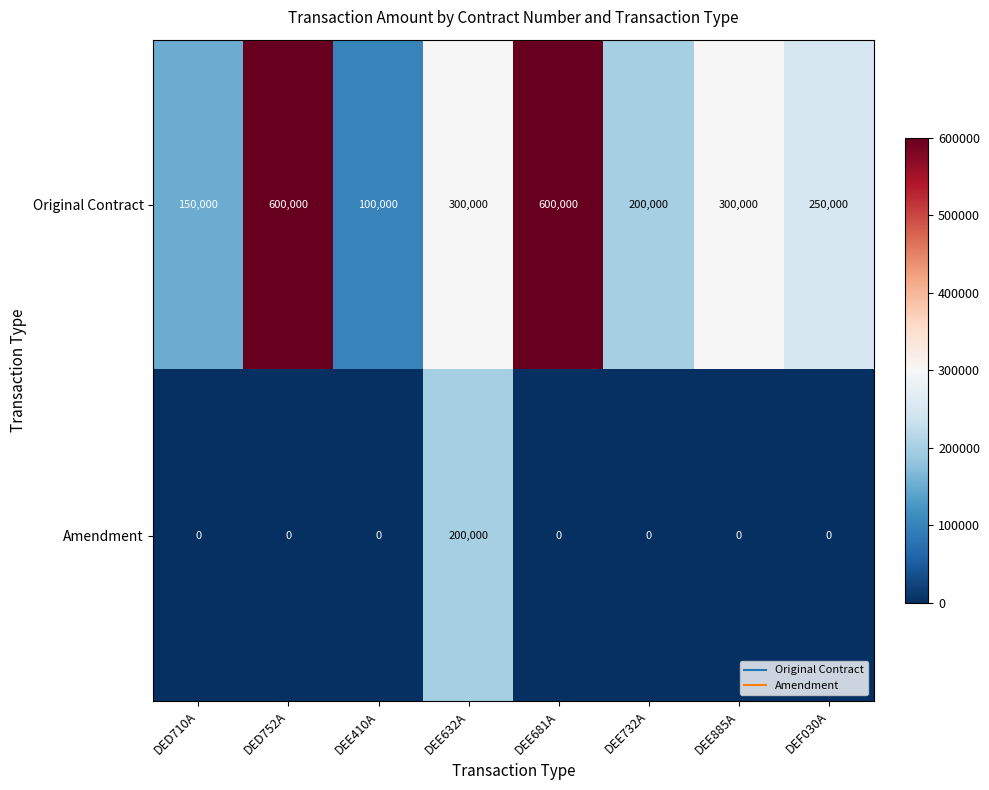

What is the approximate value of Original Contract at DEE681A, to the nearest 50?

600000